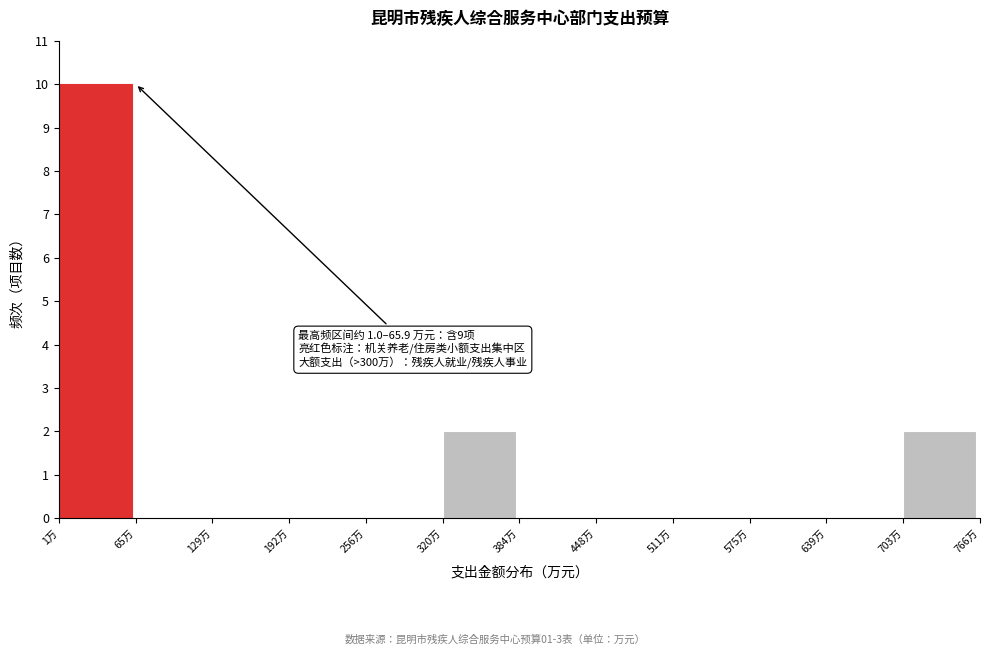

Which range on the x-axis has the tallest bar?

0 to 60